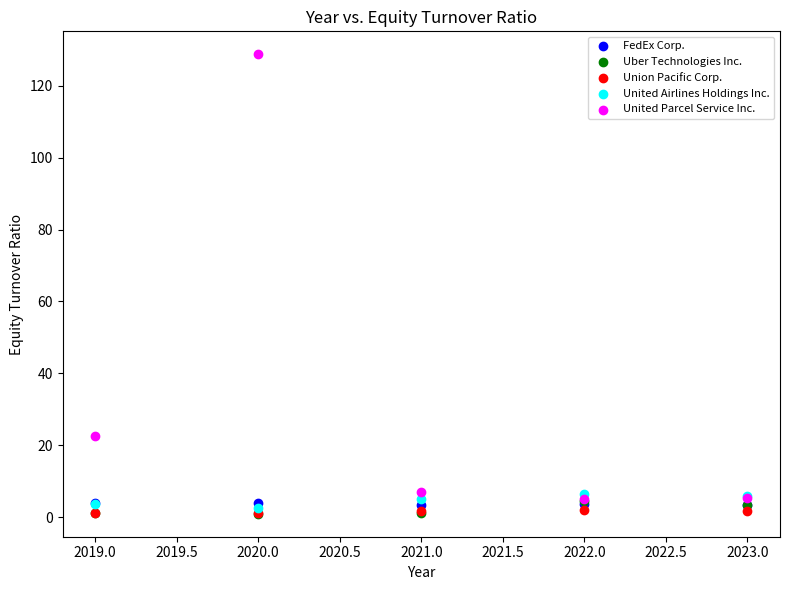

Which series has the widest spread of Y values?

United Parcel Service Inc.